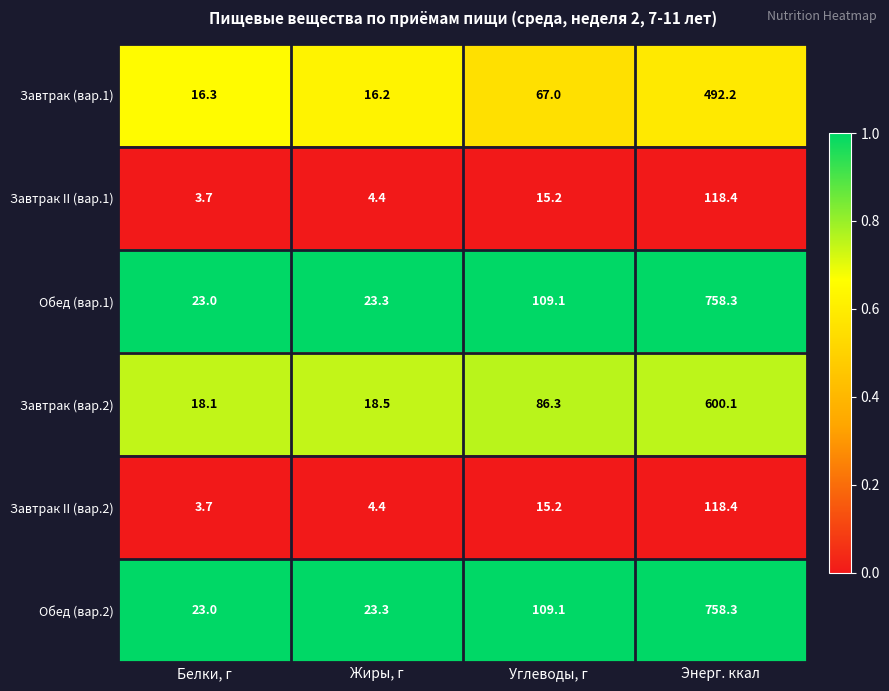

Rank the categories by Завтрак II (вар.2) value from lowest to highest.

Белки, г, Жиры, г, Углеводы, г, Энерг. ккал